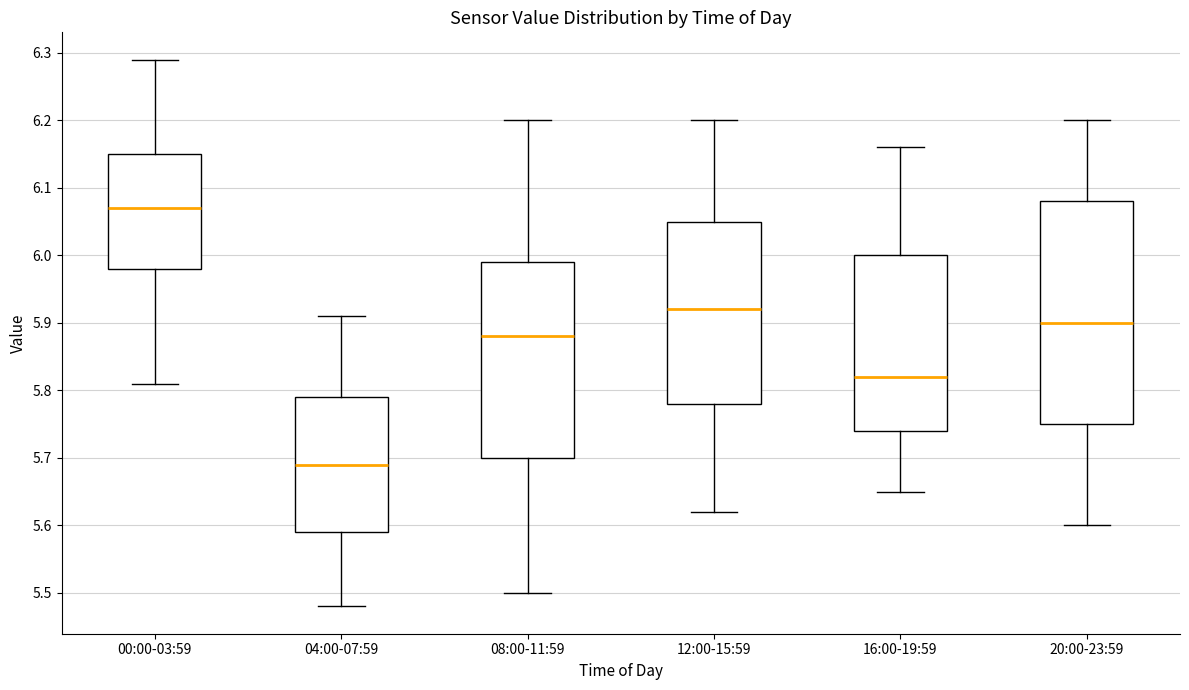

Reading left to right, read every box against the y-axis: the position of its median line, the range the box covers, and the ends of its whiskers. The values are not printed on the chart, so give them approximately, as read against the axis.

00:00-03:59: median 6.07, box 5.98 to 6.15, whiskers 5.81 to 6.29
04:00-07:59: median 5.69, box 5.59 to 5.79, whiskers 5.48 to 5.91
08:00-11:59: median 5.88, box 5.70 to 5.99, whiskers 5.50 to 6.20
12:00-15:59: median 5.92, box 5.78 to 6.05, whiskers 5.62 to 6.20
16:00-19:59: median 5.82, box 5.74 to 6.00, whiskers 5.65 to 6.16
20:00-23:59: median 5.90, box 5.75 to 6.08, whiskers 5.60 to 6.20